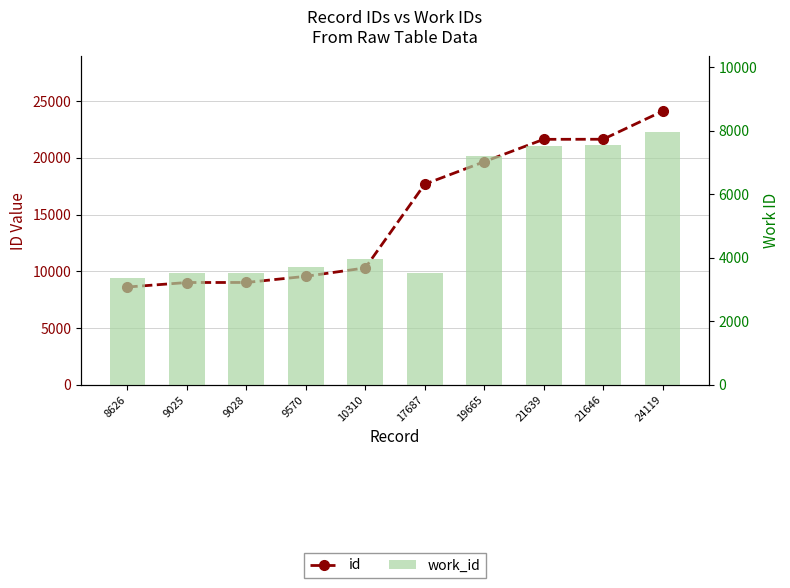

How many data points does each series have?

10